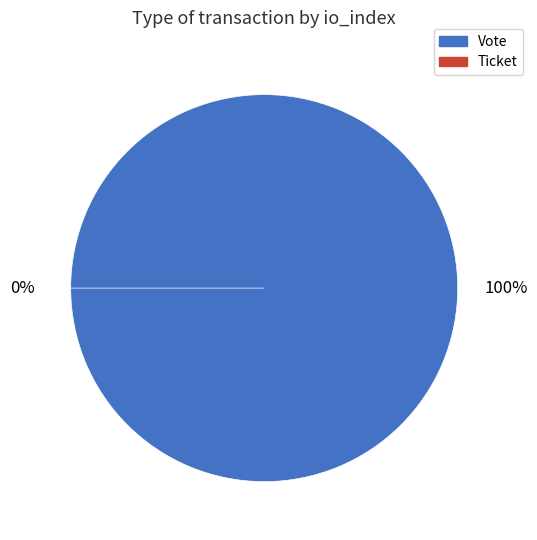

What percentage is the Vote slice, to the nearest percent?

100%